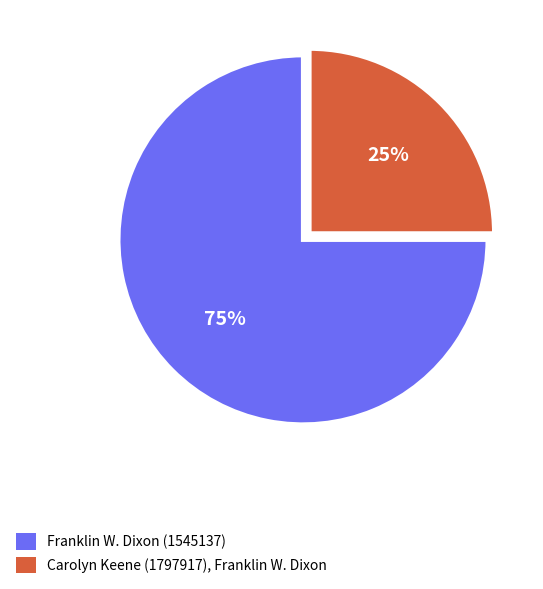

Between Carolyn Keene (1797917), Franklin W. Dixon and Franklin W. Dixon (1545137), which is larger?

Franklin W. Dixon (1545137)